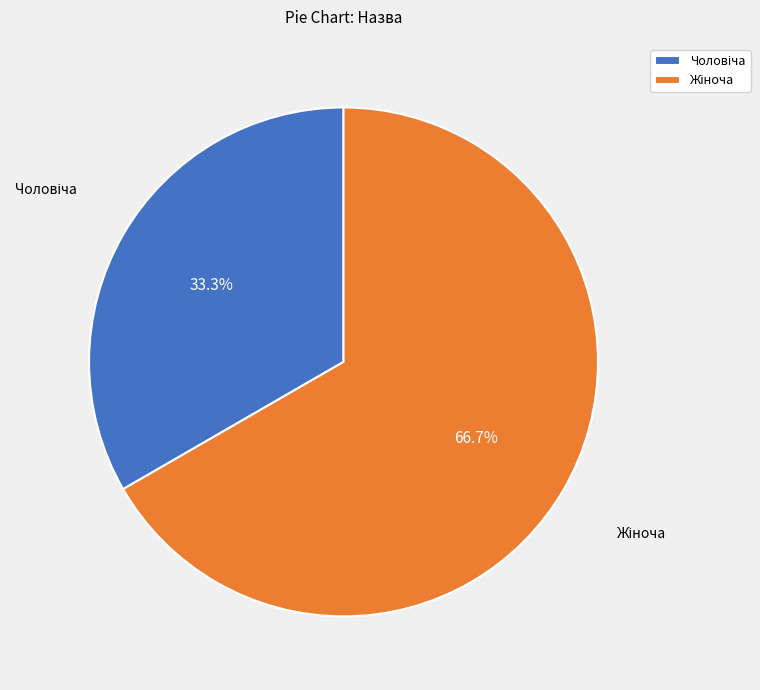

Is there a majority slice in this chart?

Yes